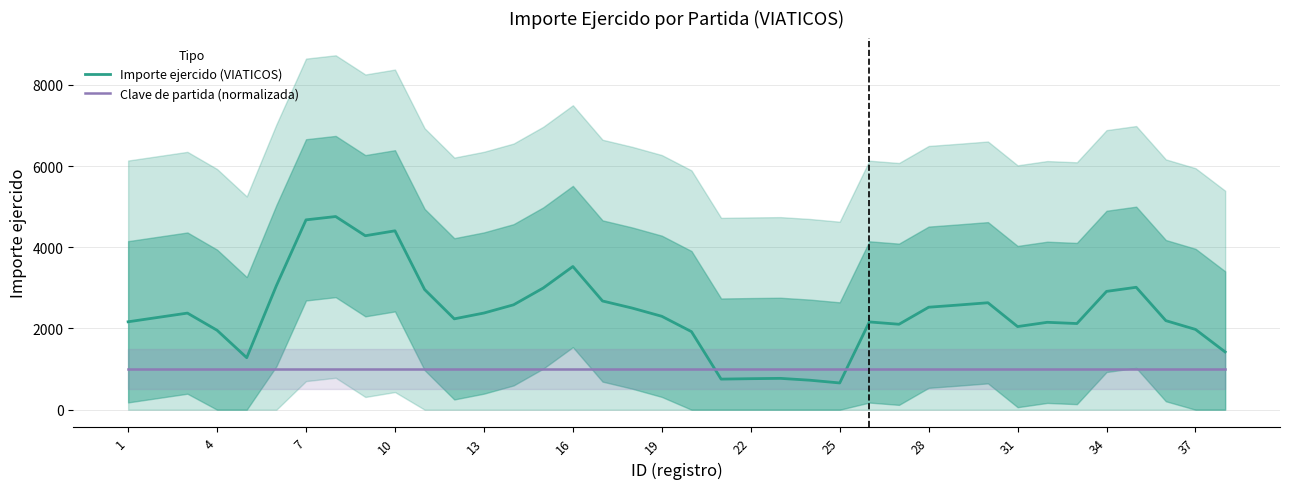

How many interior local valleys does the Importe ejercido (VIATICOS) series have?

8